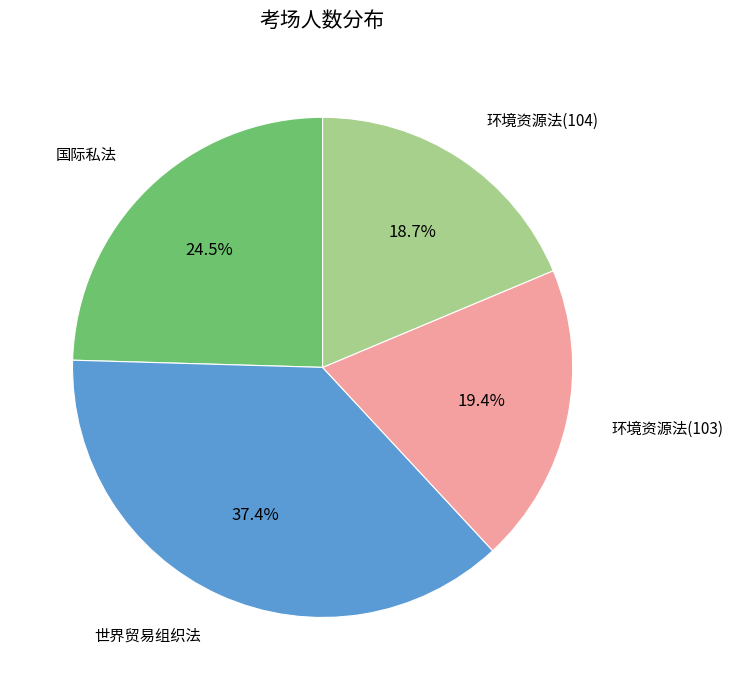

Is there a majority slice in this chart?

No